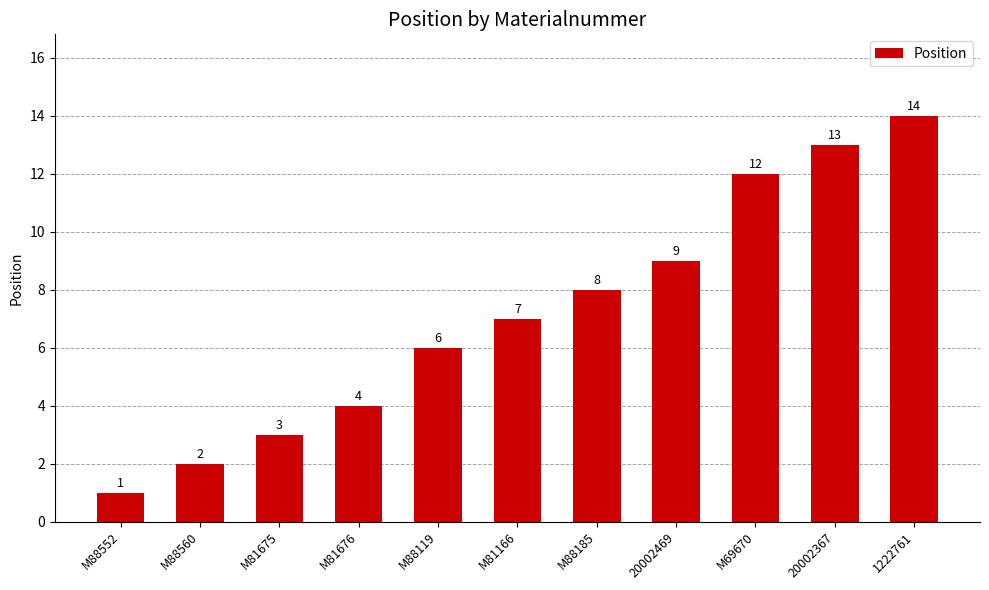

List the labels in order of value, largest first.

1222761, 20002367, M69670, 20002469, M88185, M81166, M88119, M81676, M81675, M88560, M88552